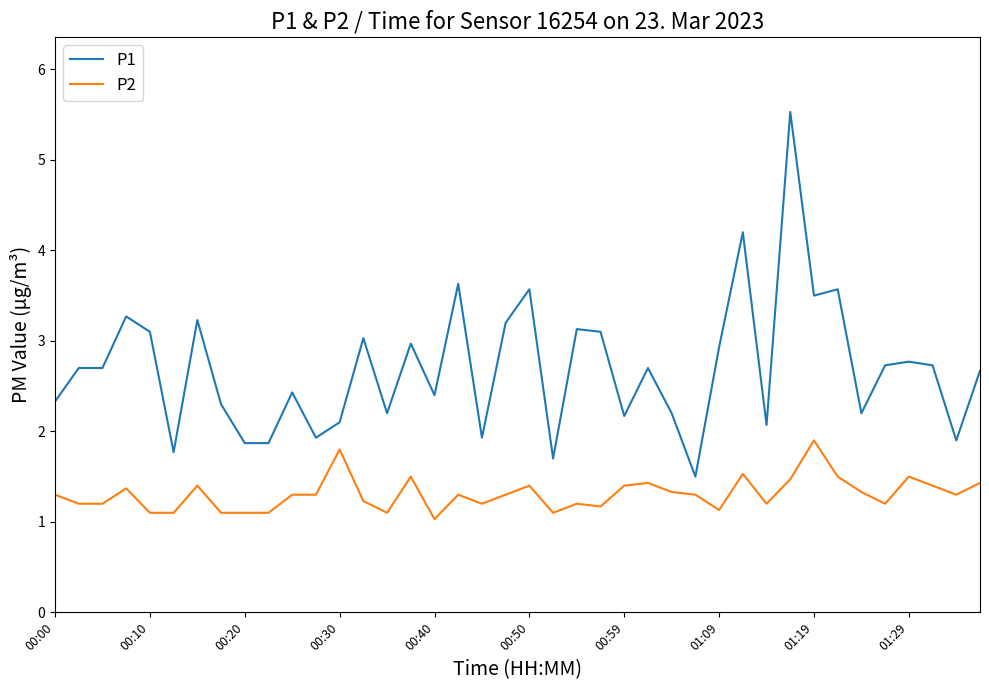

Count the number of categories in the chart.

40